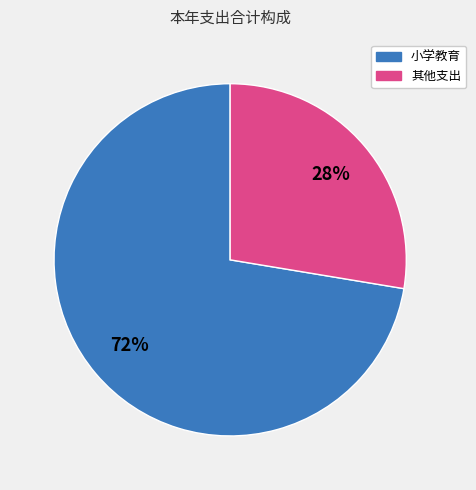

Does any single category account for the majority?

Yes